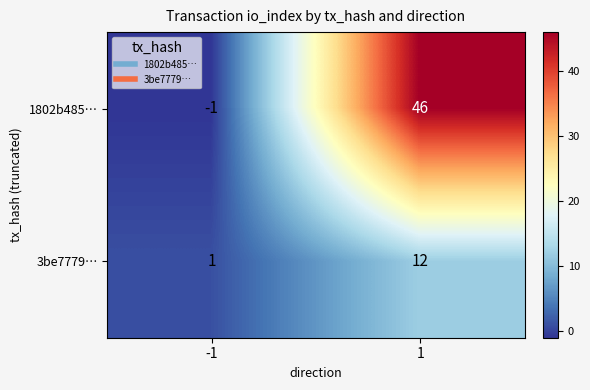

The 3be7779… series shows 20 at 1. True or false?

False